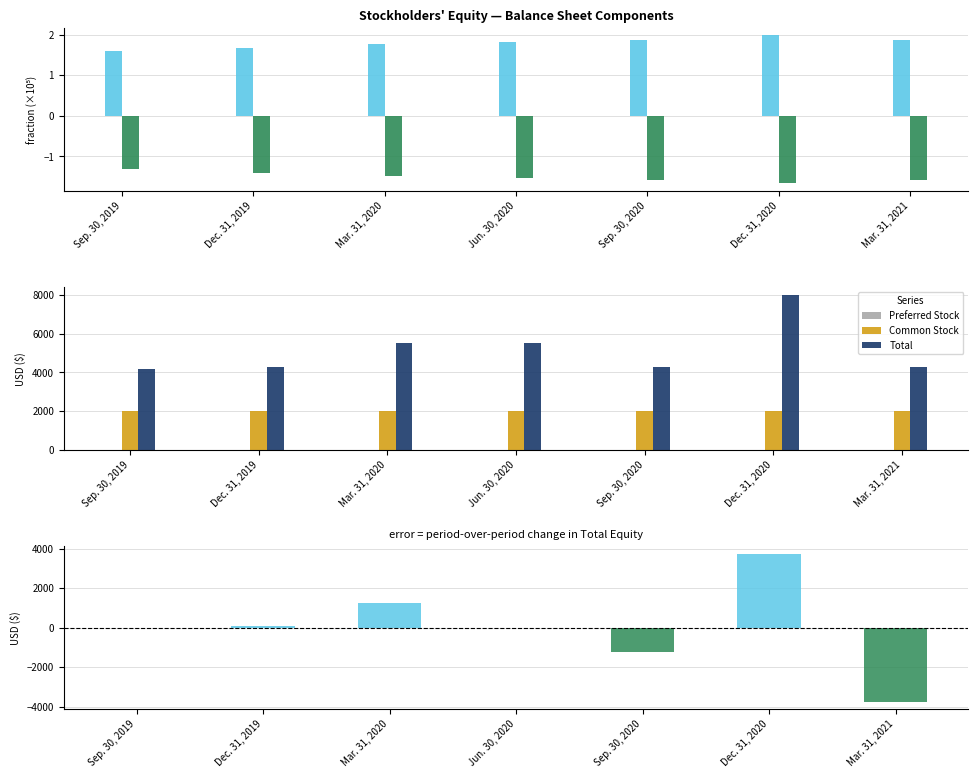

List the labels in order of Total value, smallest first.

Sep. 30, 2019, Dec. 31, 2019, Sep. 30, 2020, Mar. 31, 2021, Mar. 31, 2020, Jun. 30, 2020, Dec. 31, 2020